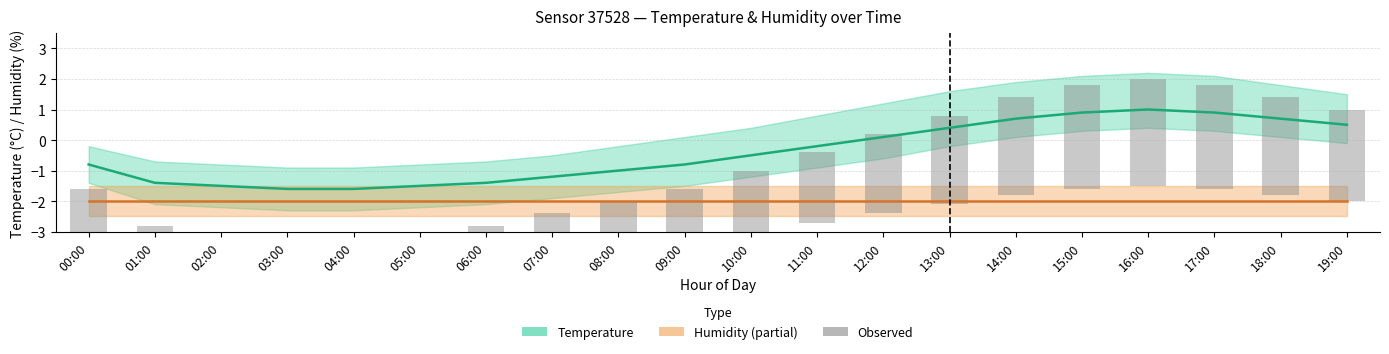

What is the label of the 10th bar from the left?

09:00